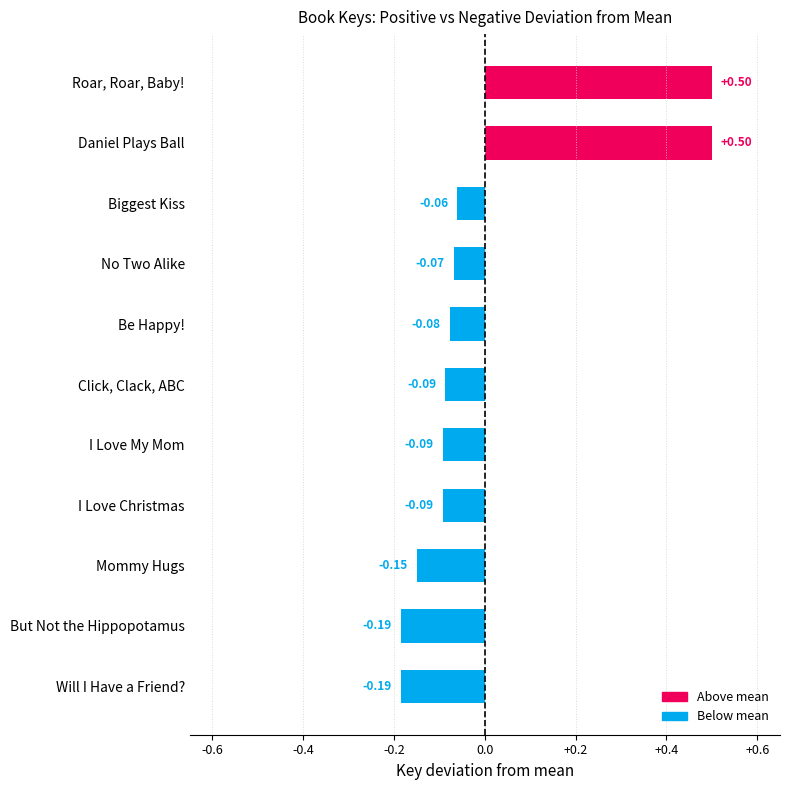

Where is the data nearest to the value 0?

Biggest Kiss